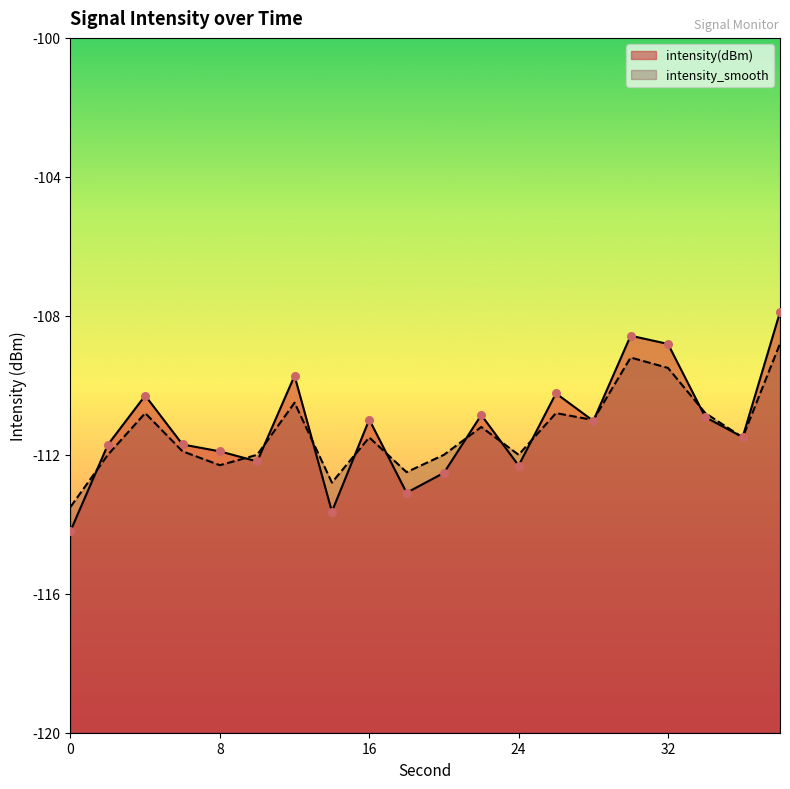

What are all the series names shown in the legend?

intensity(dBm), intensity_smooth